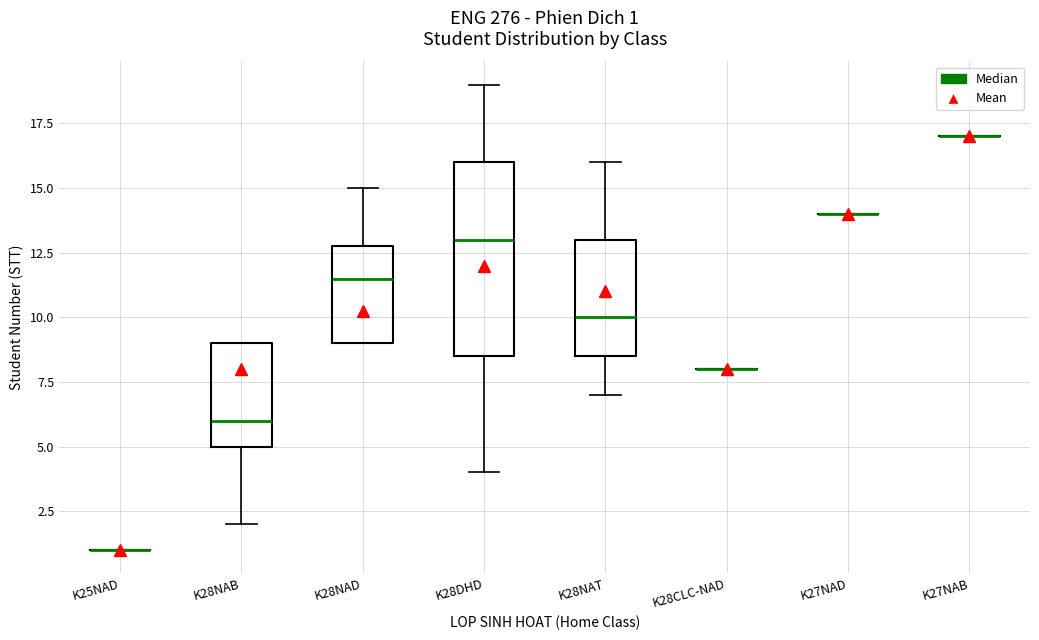

Comparing the boxes themselves (not the whiskers), which one is the tallest?

K28DHD